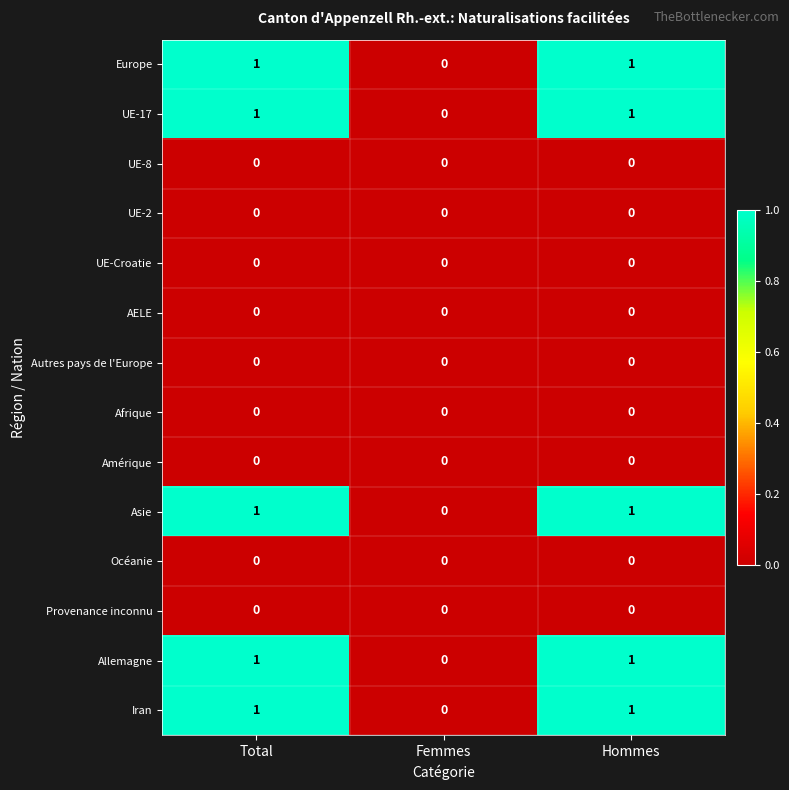

How many UE-17 values are between 0 and 1?

3